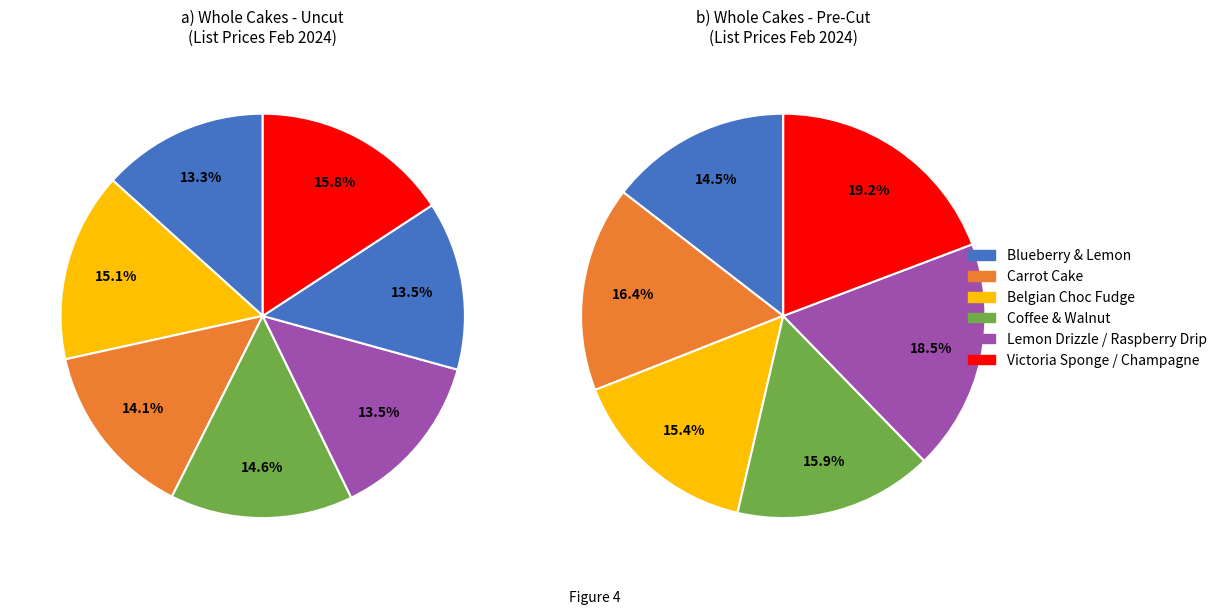

What percentage is NOT represented by Whole Cakes (Pre-Cut)?

84.4%